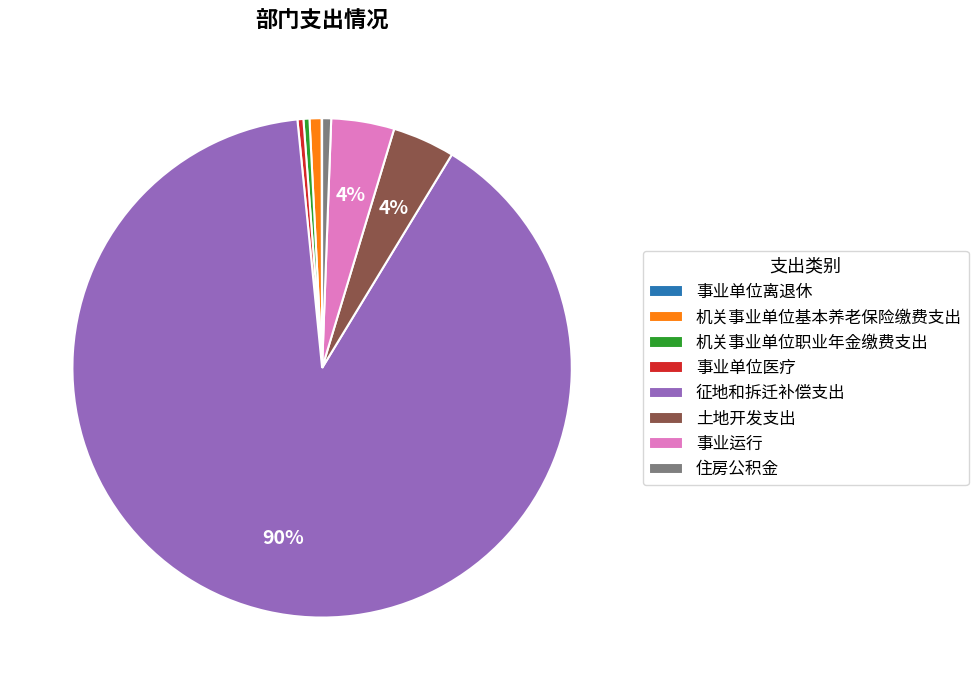

Combined, do 土地开发支出 and 事业运行 account for over 50%?

No